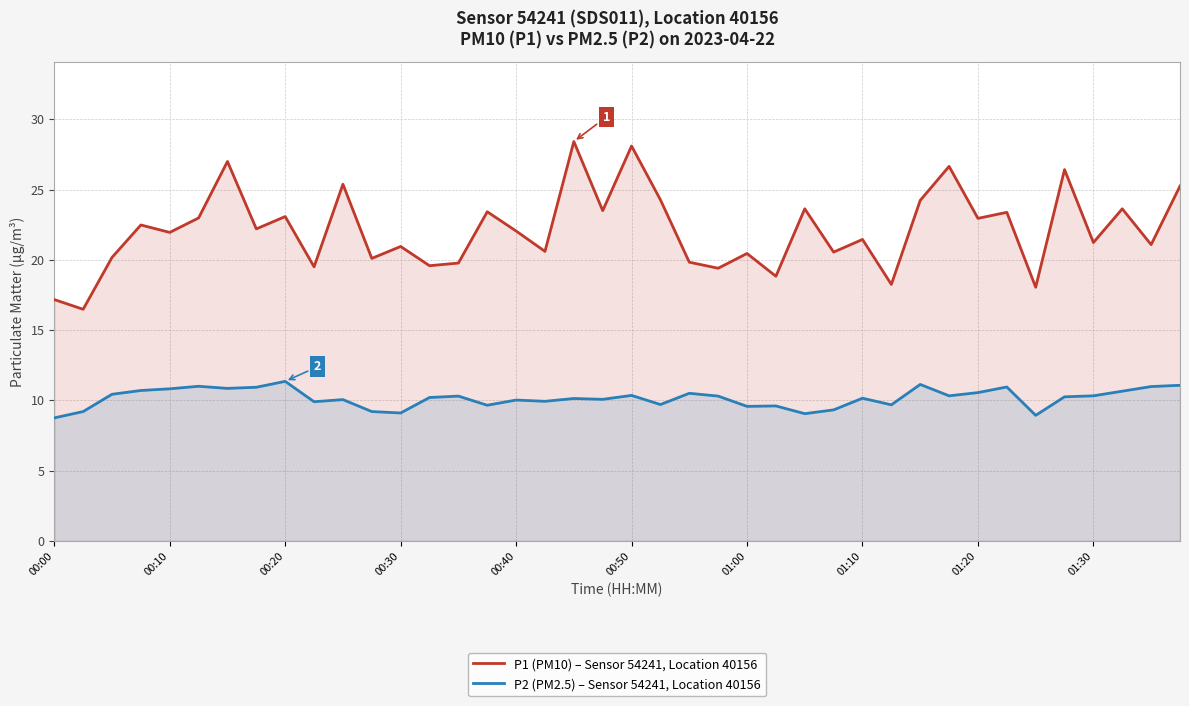

What is the greatest value displayed?

28.4